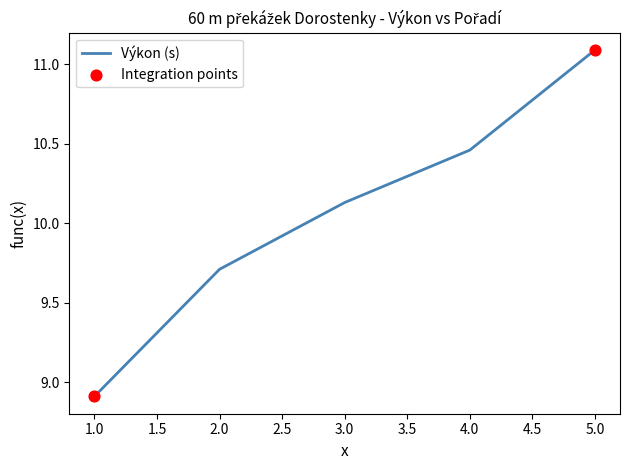

What is the change in value from 1.0 to 5.0?

+2.2